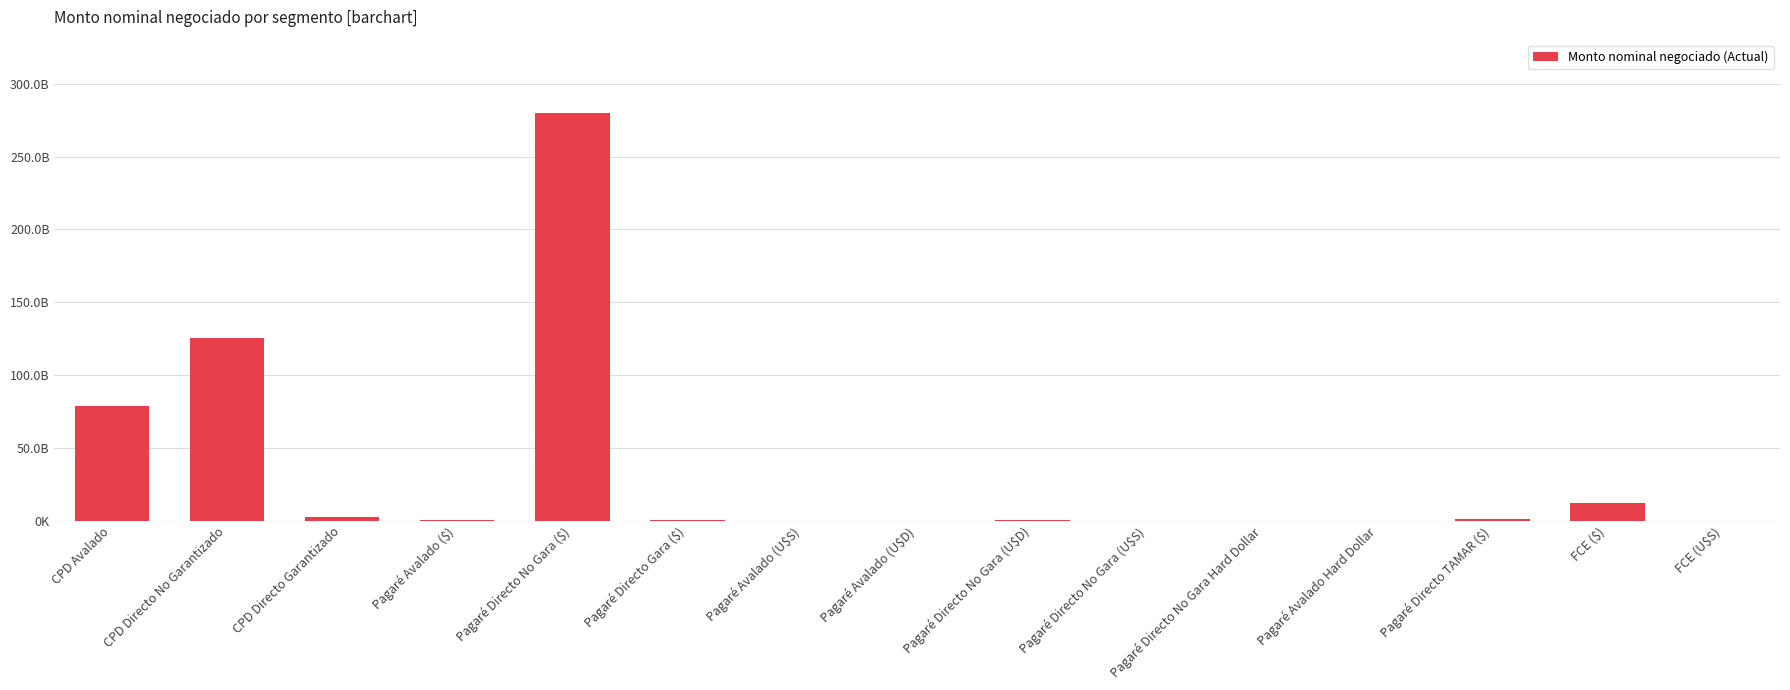

Where is the data nearest to the value 139928266069?

CPD Directo No Garantizado